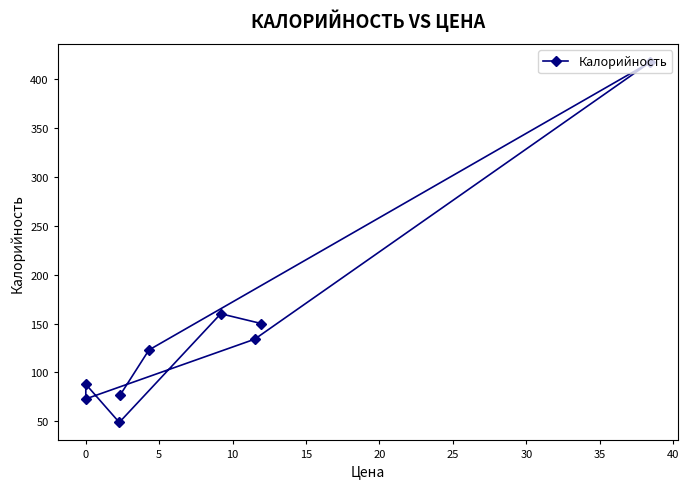

How many points are higher than both their immediate neighbors (excluding endpoints)?

3